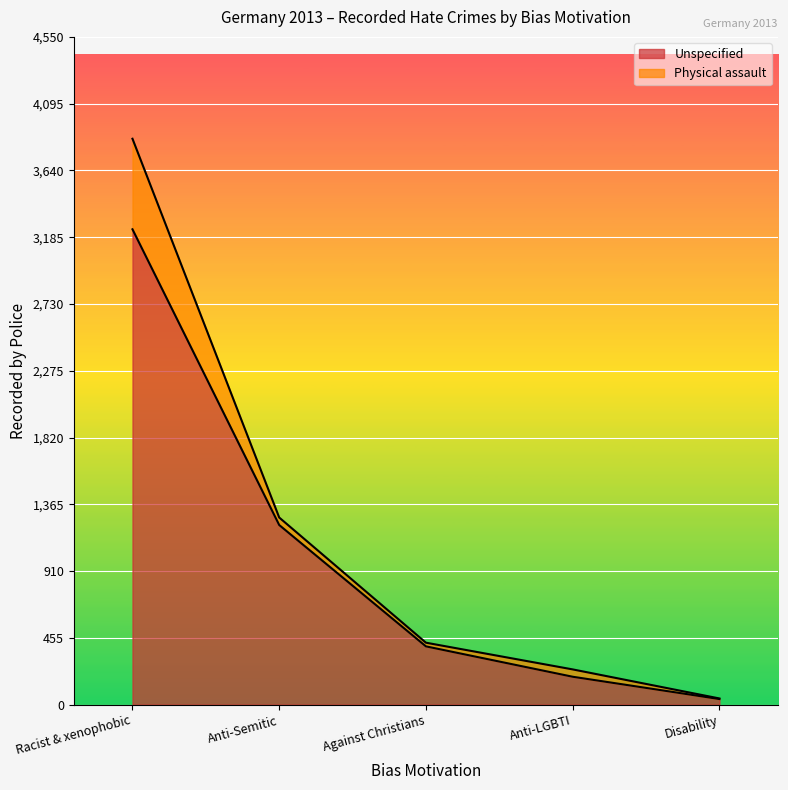

What is the difference between the values at Anti-Semitic and Racist & xenophobic?

2015